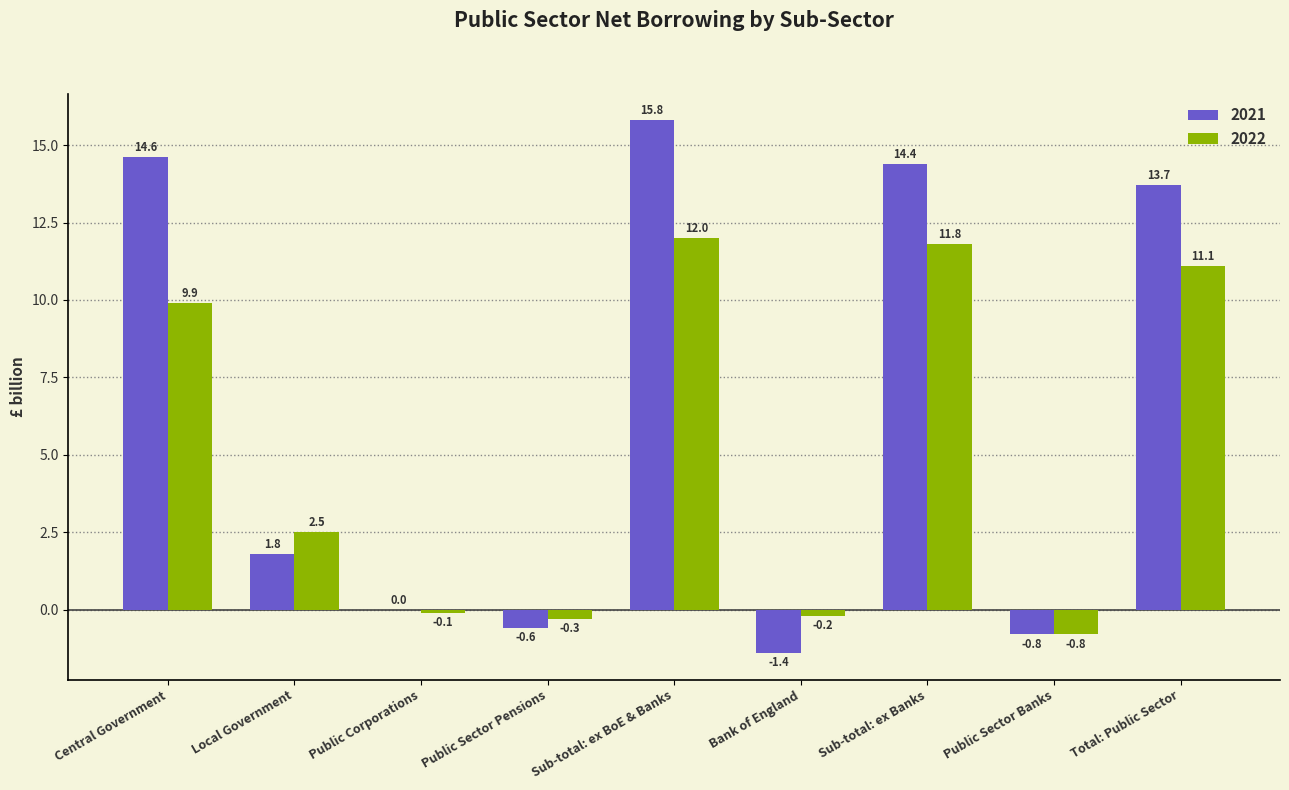

True or false: 2021 has a value of 14.6 at Central Government.

True